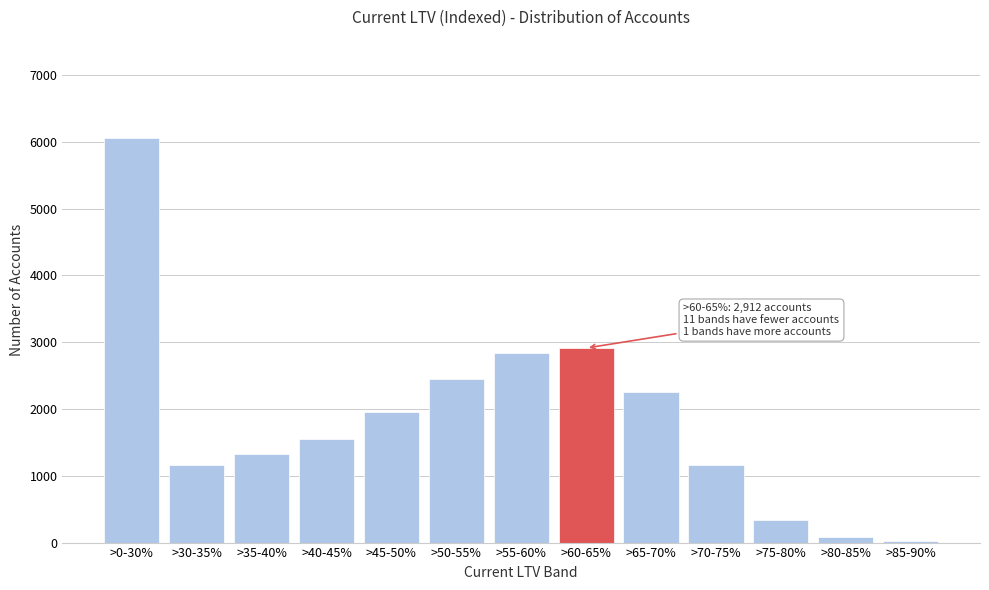

Approximately how many times larger is the value at >0-30% compared to >45-50%?

3.1